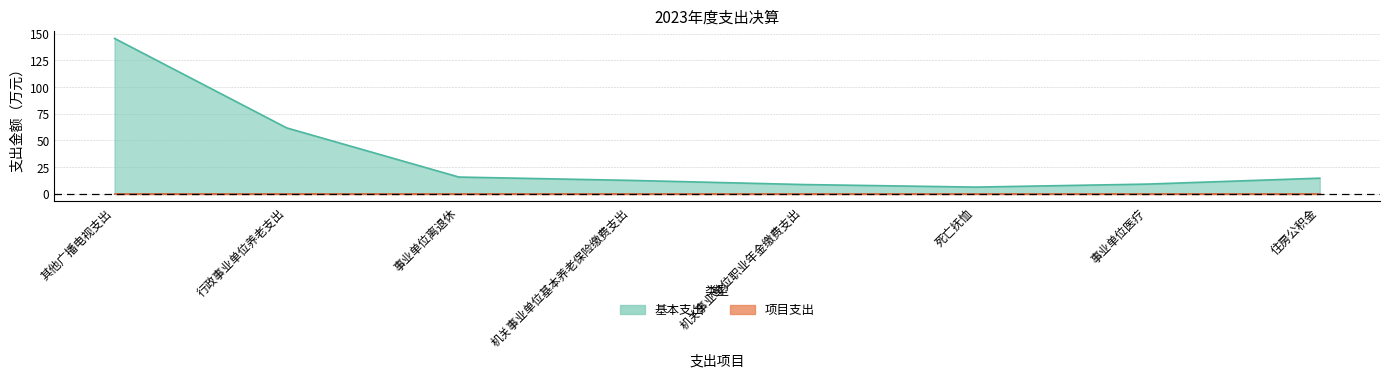

At 住房公积金, list the series in order from smallest to largest.

项目支出, 基本支出